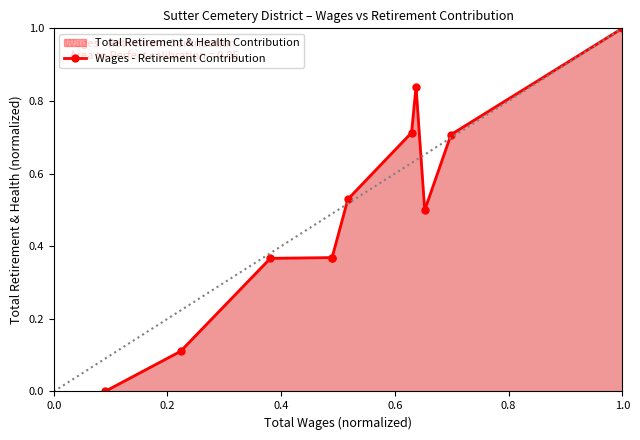

Count the number of values greater than 0.

10